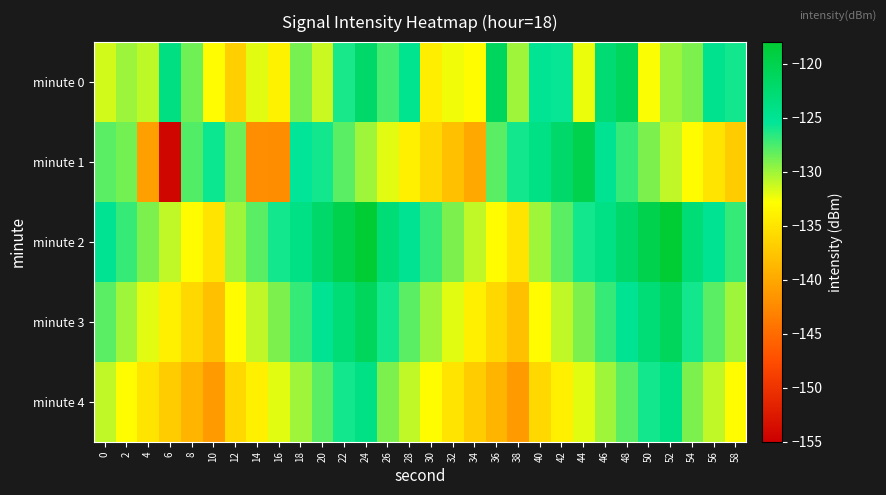

What is the total value across all series at 56?

-643.7